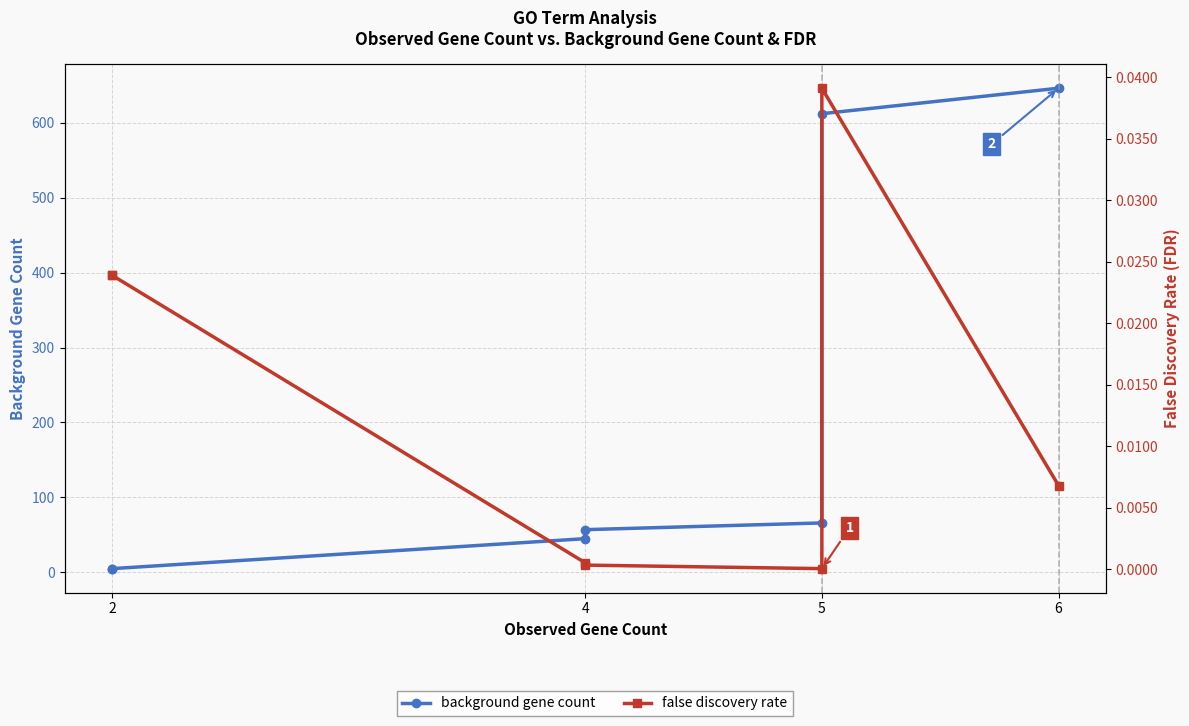

In false discovery rate, how many points are higher than both neighbors (excluding endpoints)?

1